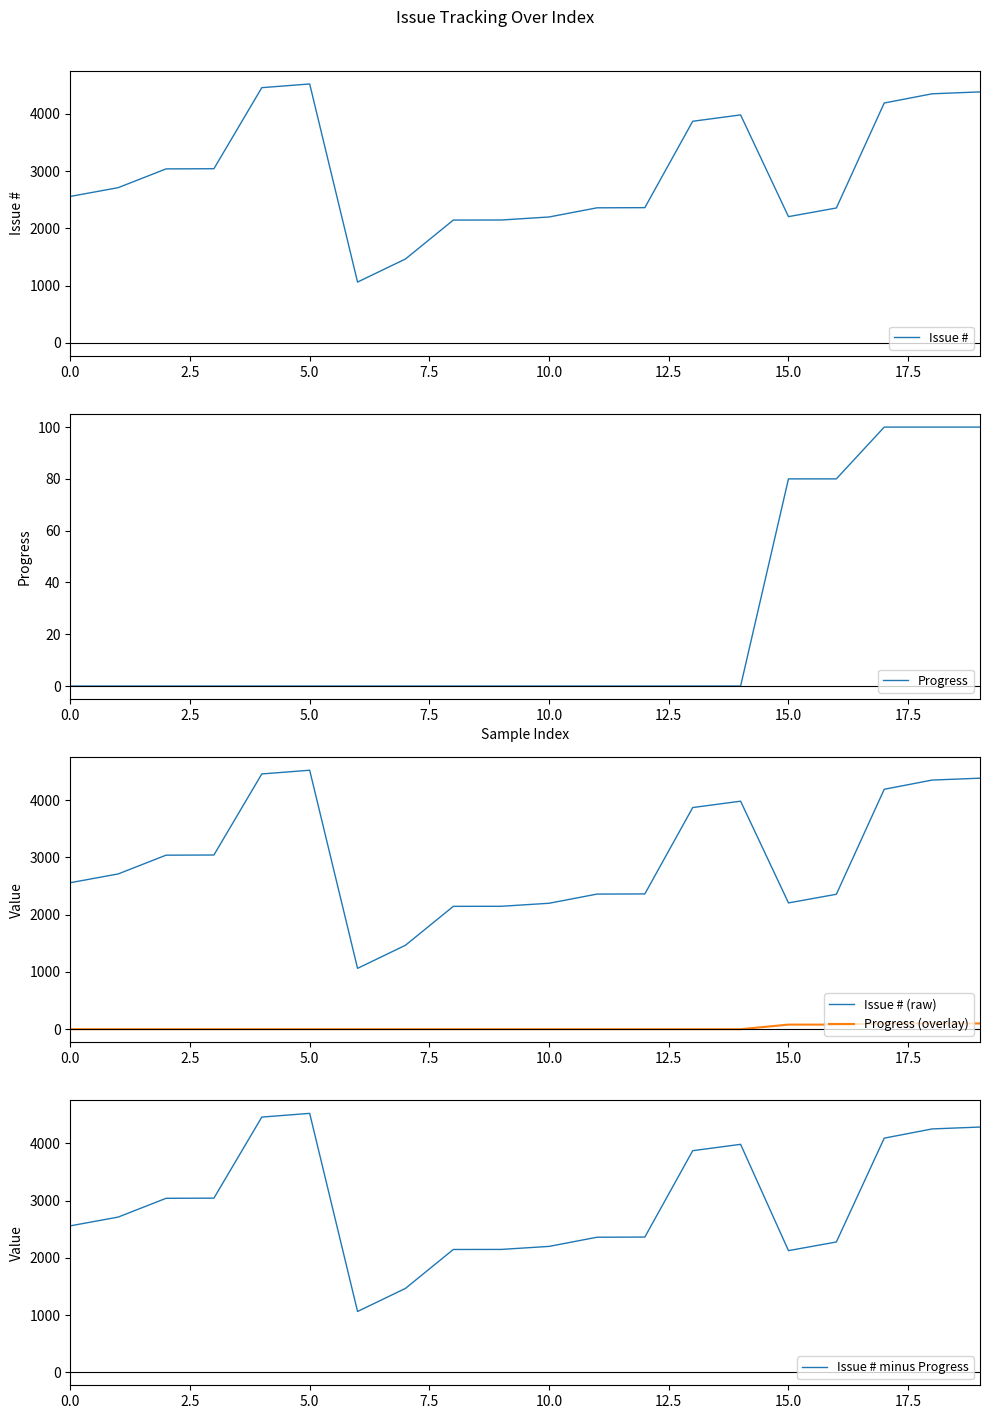

At how many categories does at least one series exceed 2463?

11